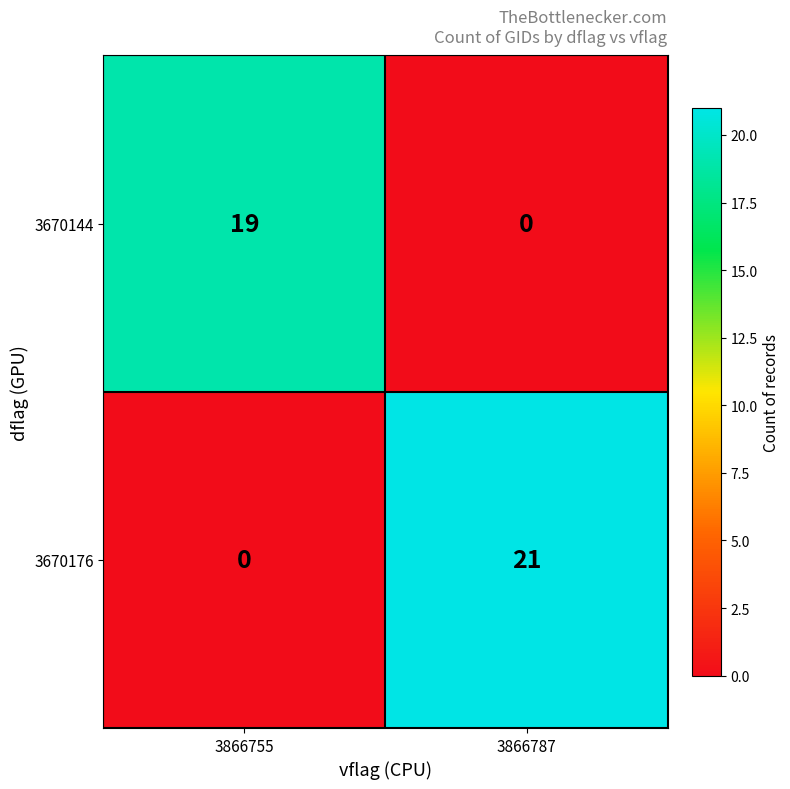

Which series changed the most between 3866755 and 3866787?

3670176